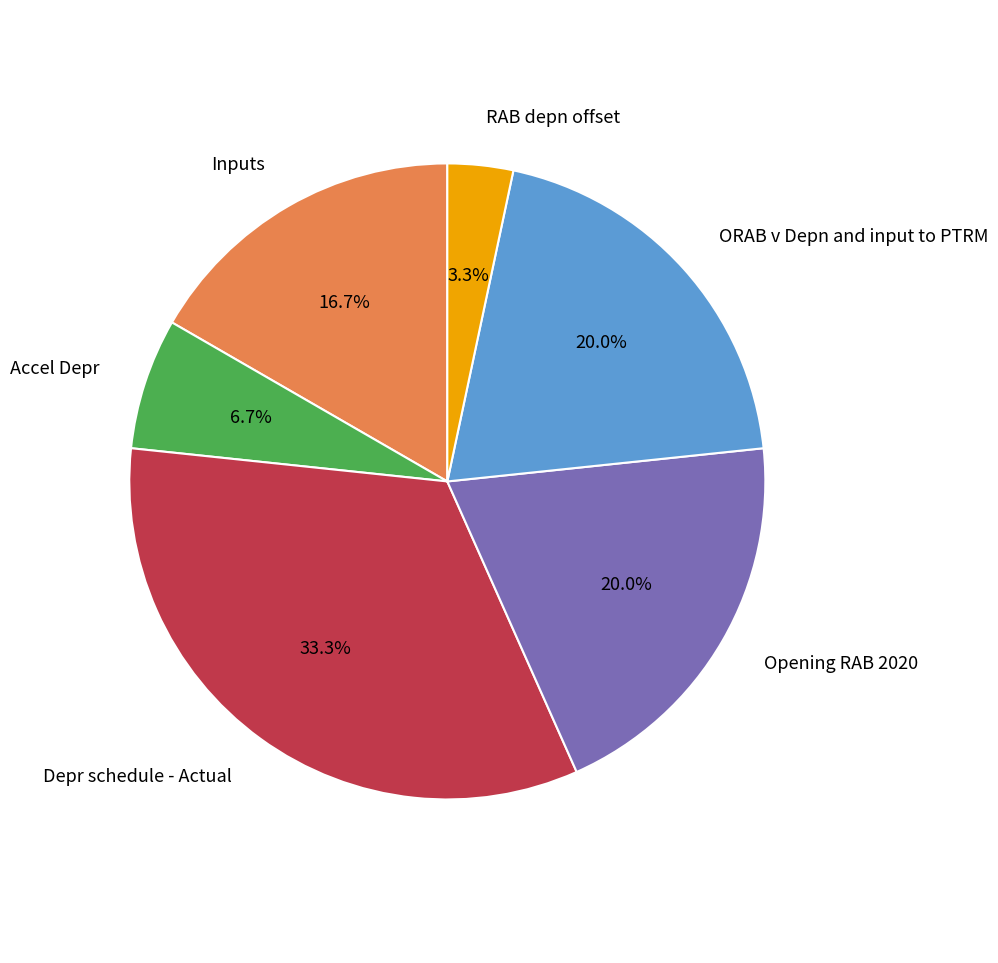

To the nearest percent, what is the difference between the largest and smallest slice percentages?

30%